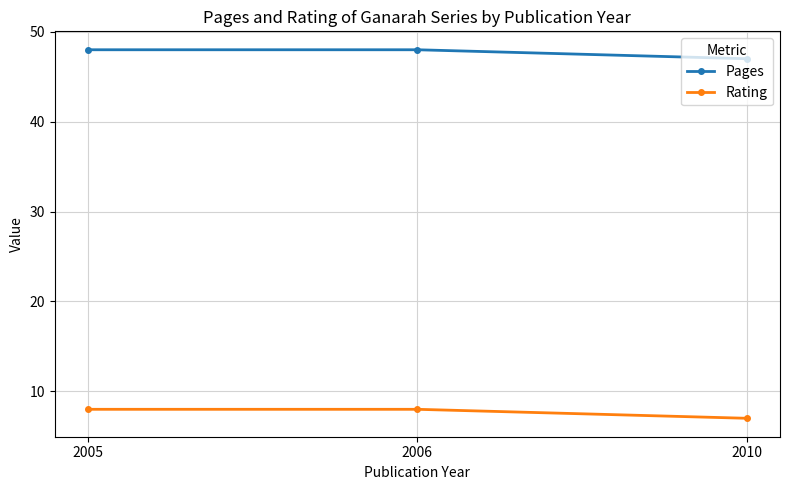

Reading left to right, extract all data points from this chart.

Pages: 48	48	47
Rating: 8	8	7